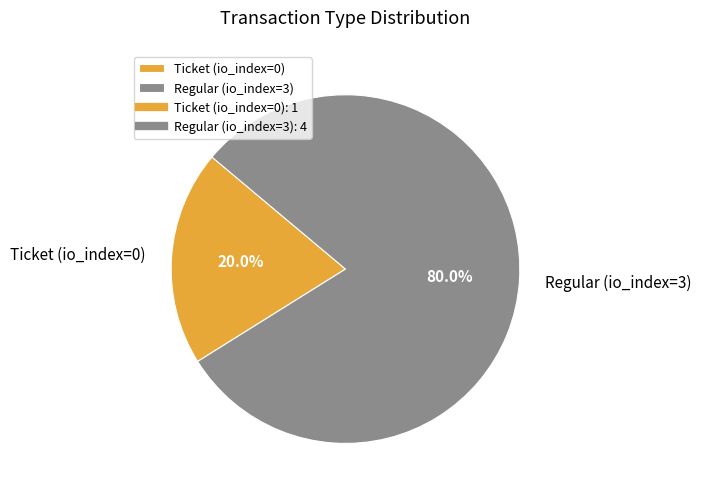

Does any single category account for the majority?

Yes